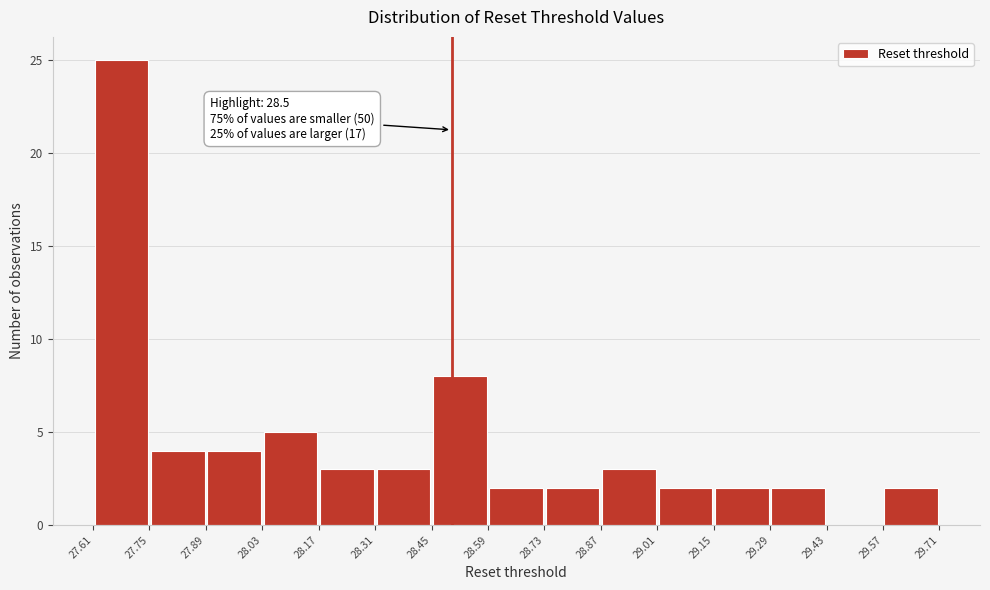

Which range on the x-axis has the tallest bar?

27.62 to 27.76